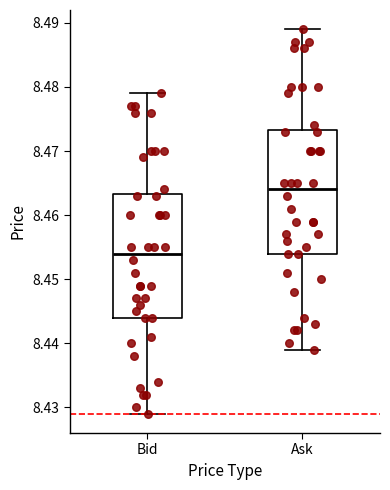

Reading left to right, transcribe this box plot: for each box, give where its median line is, the range the box spans, and where its two whiskers end, as read against the y-axis. The values are not printed on the chart, so give them approximately, as read against the axis.

Bid: median 8.454, box 8.444 to 8.463, whiskers 8.429 to 8.479
Ask: median 8.464, box 8.454 to 8.473, whiskers 8.439 to 8.489